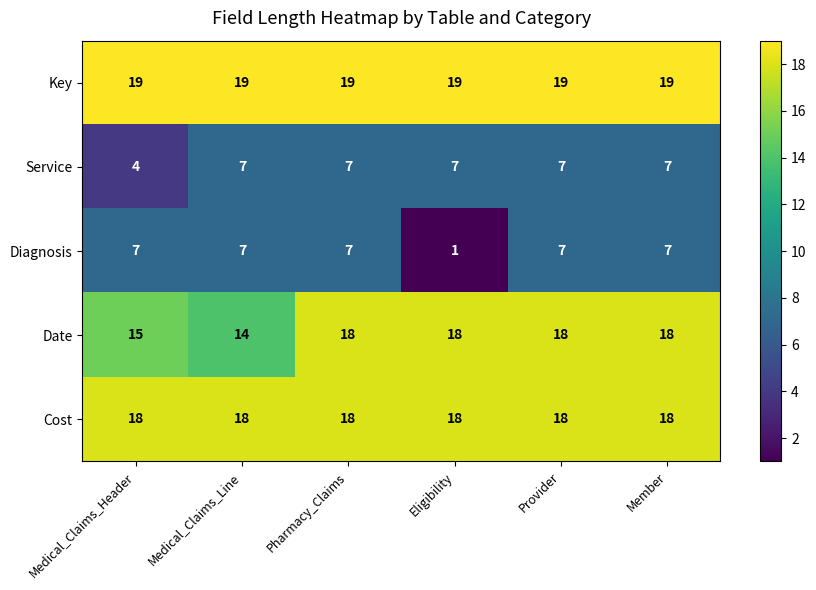

What is the greatest value displayed?

19